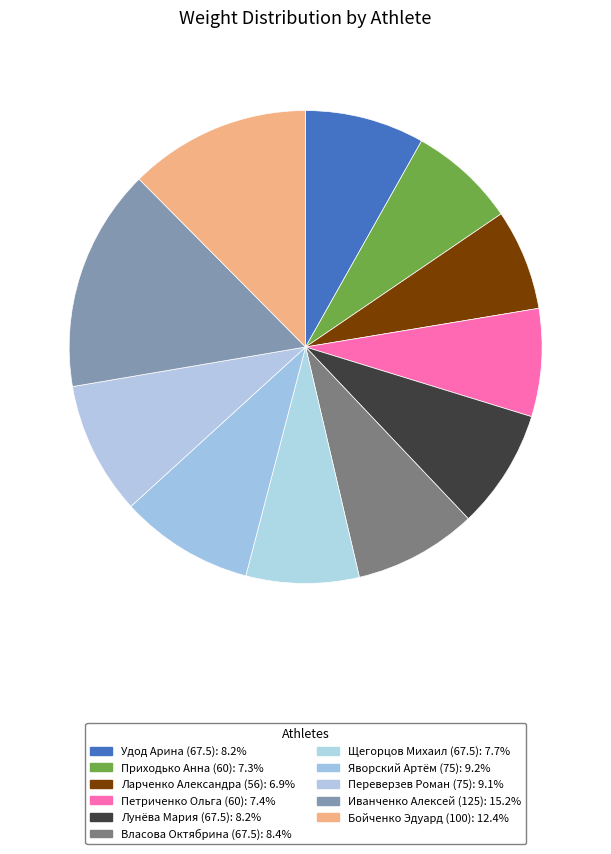

What percentage is the Иванченко Алексей (125) slice, to the nearest percent?

15%